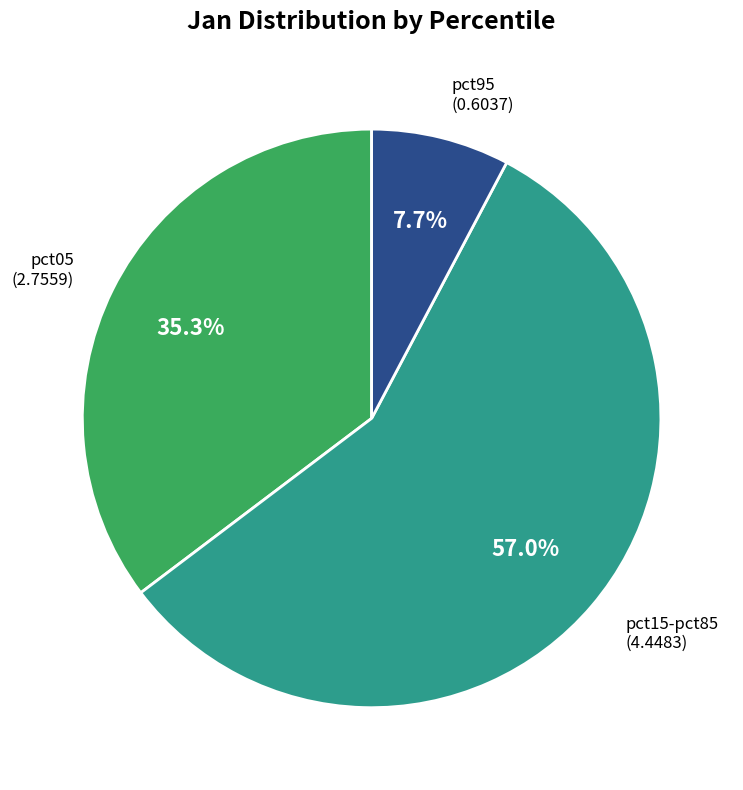

Is there any slice that represents more than half of the pie?

Yes